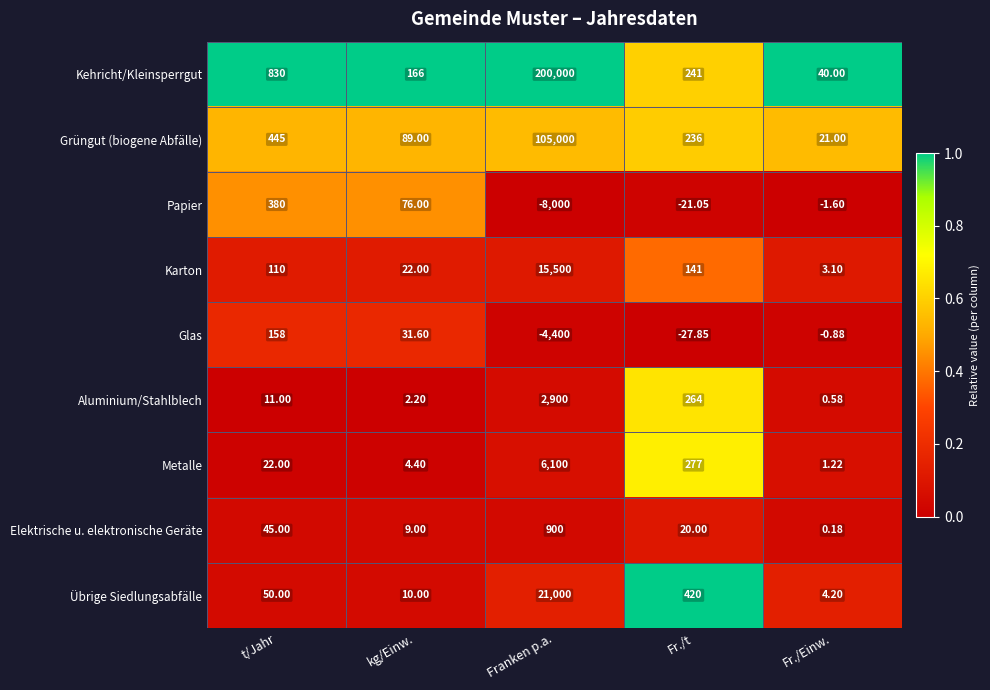

At Franken p.a., list the series in order from smallest to largest.

Papier, Glas, Elektrische u. elektronische Geräte, Aluminium/Stahlblech, Metalle, Karton, Übrige Siedlungsabfälle, Grüngut (biogene Abfälle), Kehricht/Kleinsperrgut